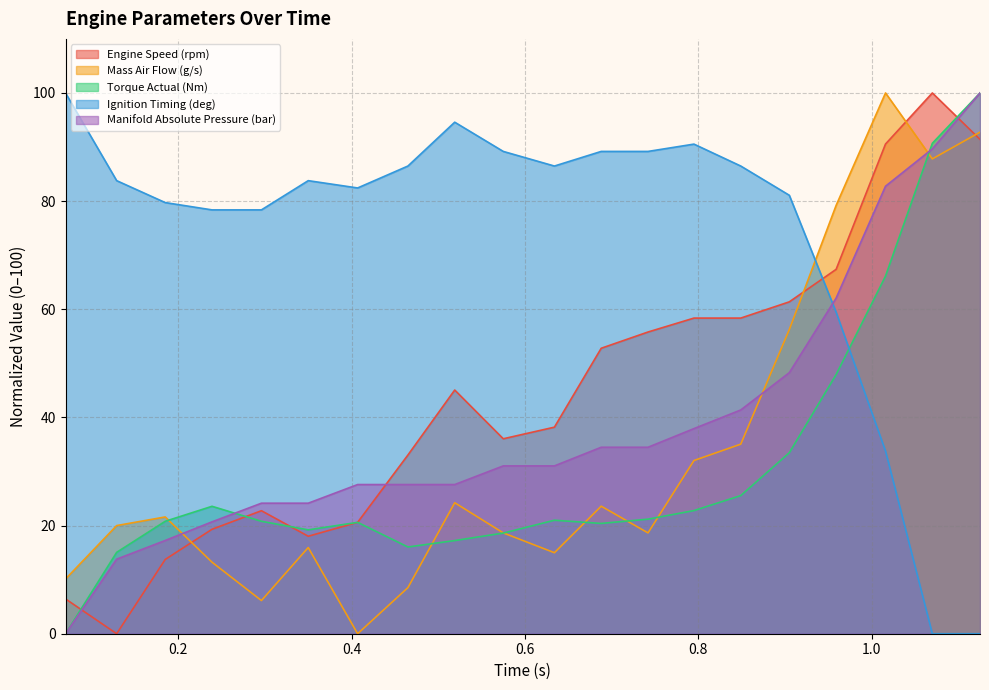

What is the value of the Mass Air Flow (g/s) point at the 15th from the left?

35.1